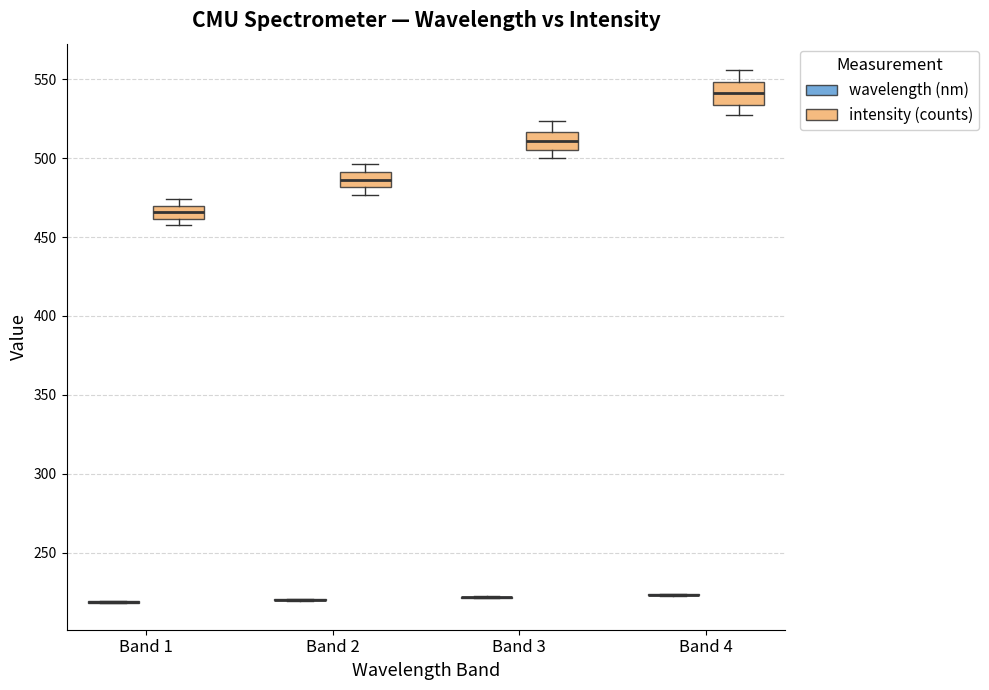

Reading left to right, read every box against the y-axis: the position of its median line, the range the box covers, and the ends of its whiskers. The values are not printed on the chart, so give them approximately, as read against the axis.

Band 1 (wavelength (nm)): box collapsed to a line at 220, whiskers 220 to 220
Band 1 (intensity (counts)): median 465, box 460 to 470, whiskers 460 (just below the box's lower edge) to 475
Band 2 (wavelength (nm)): box collapsed to a line at 220, whiskers 220 to 220
Band 2 (intensity (counts)): median 485, box 480 to 490, whiskers 475 to 495
Band 3 (wavelength (nm)): box collapsed to a line at 220, whiskers 220 to 220
Band 3 (intensity (counts)): median 510, box 505 to 515, whiskers 500 to 525
Band 4 (wavelength (nm)): box collapsed to a line at 225, whiskers 225 to 225
Band 4 (intensity (counts)): median 540, box 535 to 550, whiskers 530 to 555